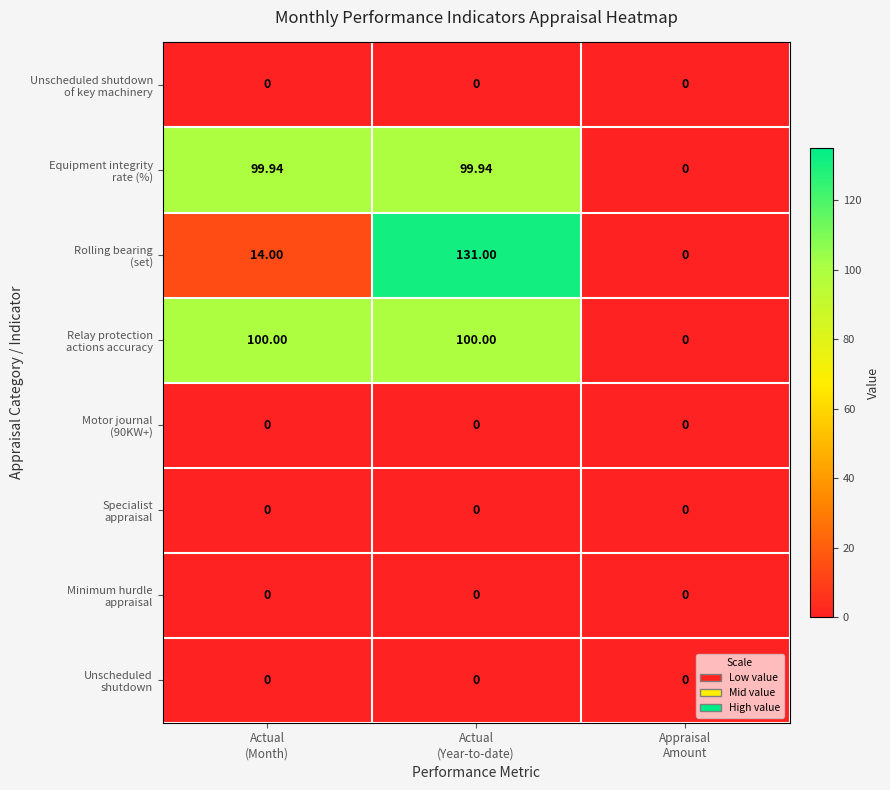

What is the difference between the highest and lowest values at Actual
(Month)?

100.0